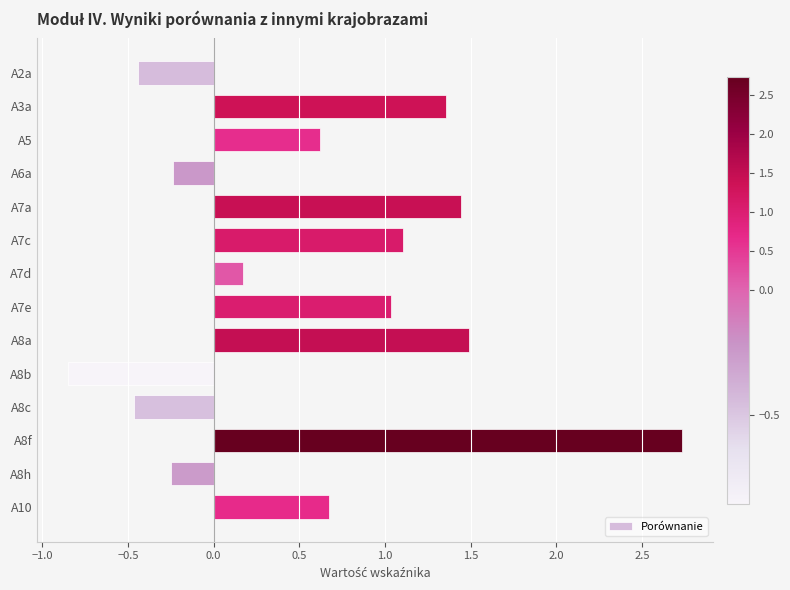

What is the approximate value at A8c?

-0.5